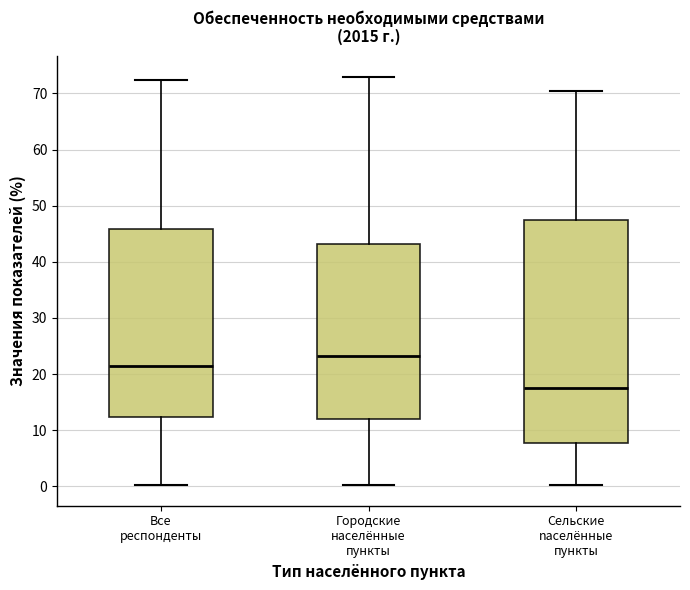

Where does the median line of the box for Все респонденты sit on the y-axis? The values are not printed on the chart, so give them approximately, as read against the axis.

22